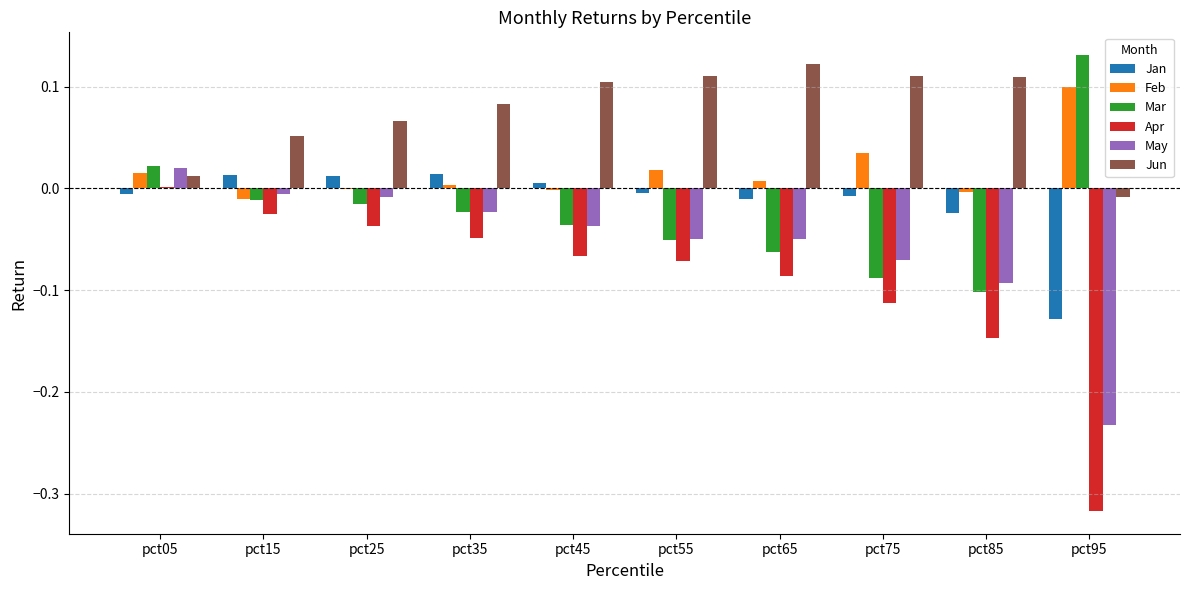

How many series are shown in this chart?

6